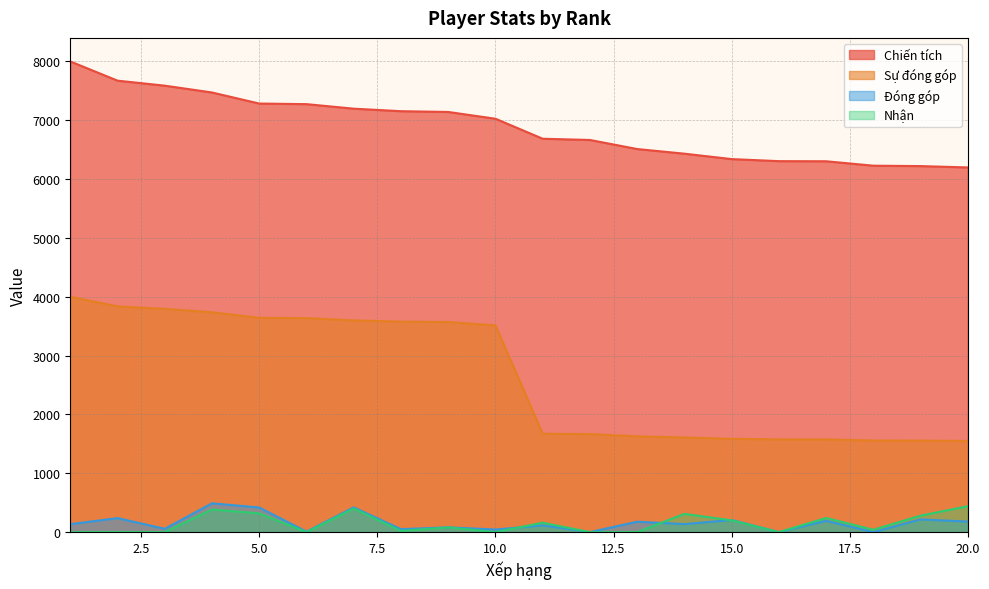

What is the sum of all Đóng góp values?

3160